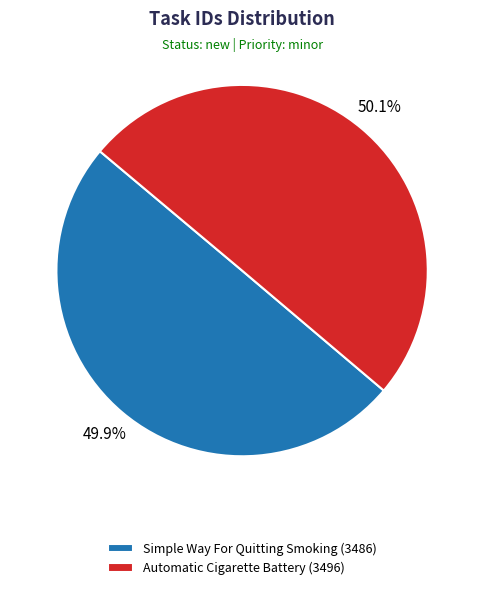

The Simple Way For Quitting Smoking slice represents 38% of the pie. True or false?

False